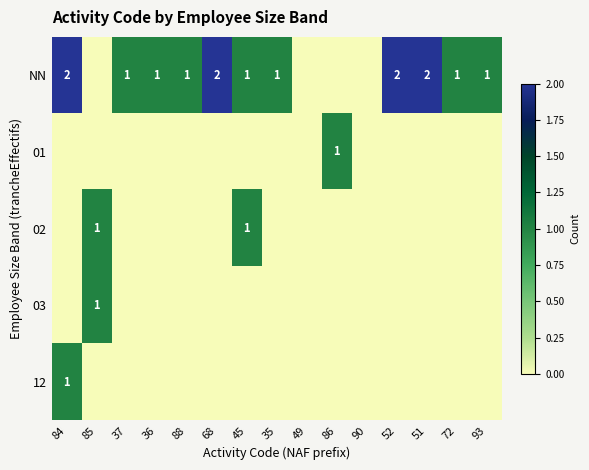

The NN series shows 3 at 68. True or false?

False